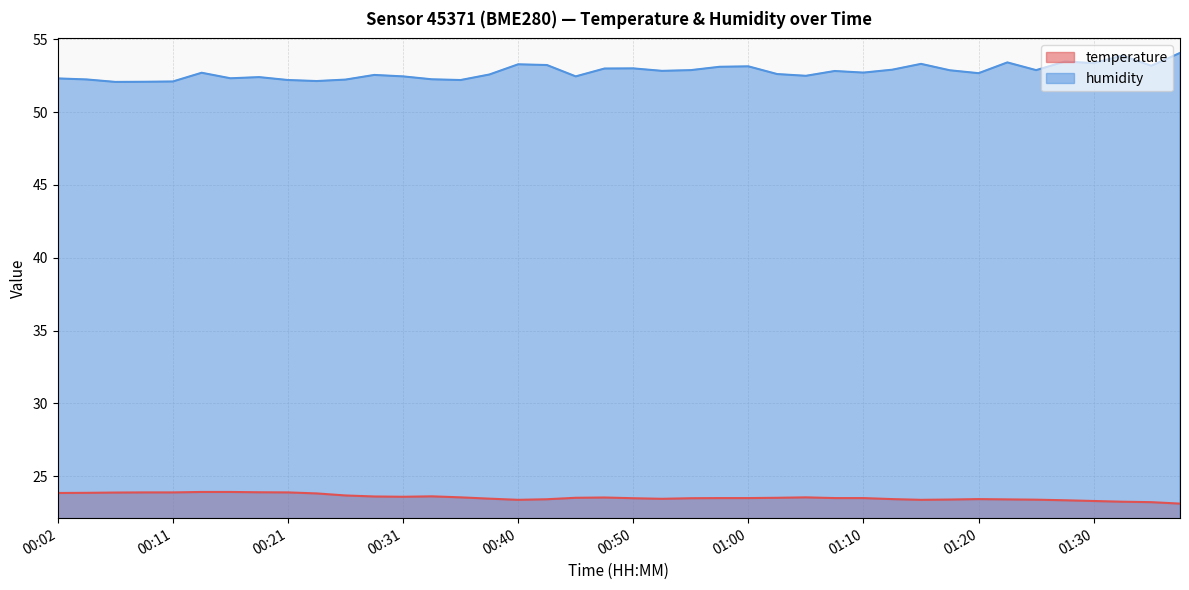

What is the average value of the temperature series?

23.5